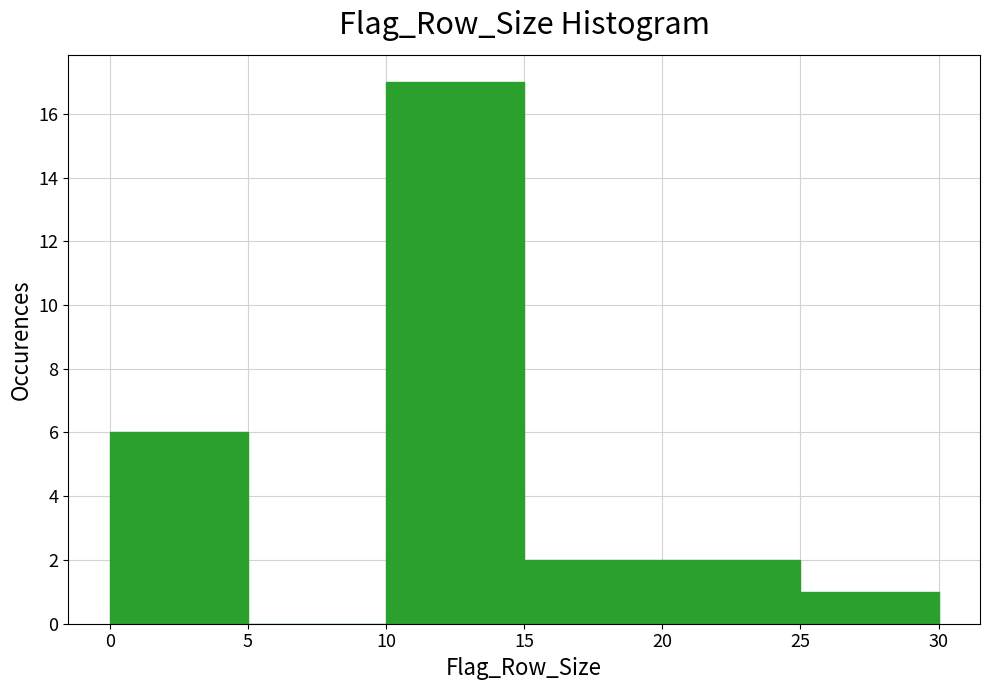

What is the height of the bar covering 0 to 5 on the x-axis? The values are not printed on the chart, so give them approximately, as read against the axis.

6